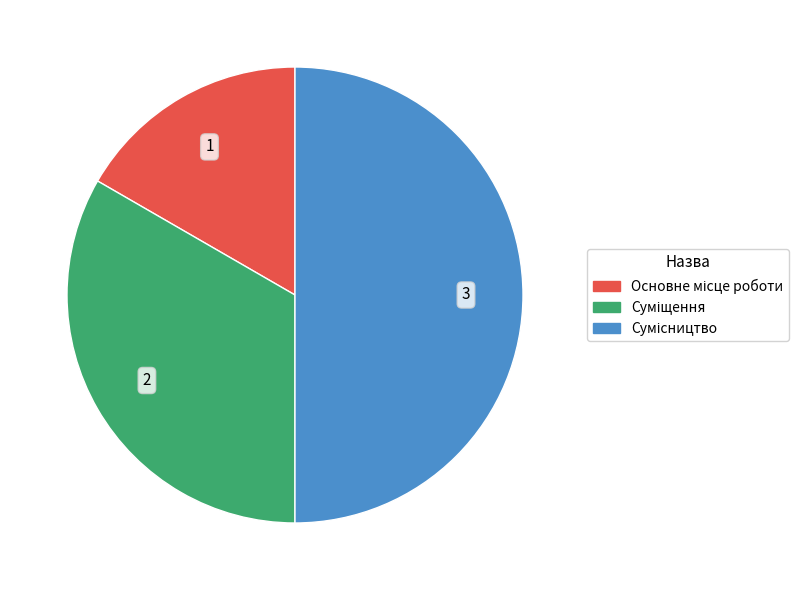

How many slices are in this pie chart?

3